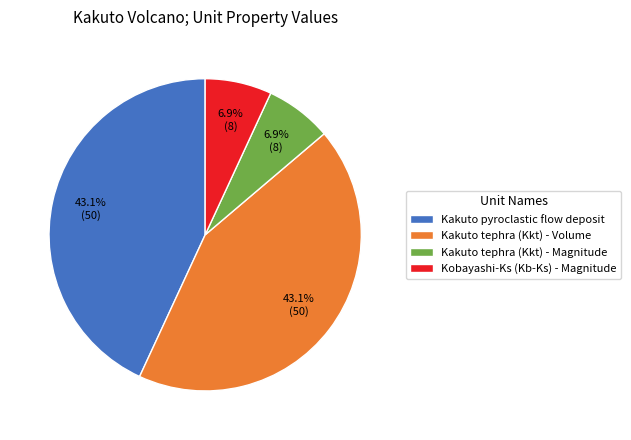

What percentage do Kakuto tephra (Kkt) - Volume and Kakuto pyroclastic flow deposit together represent?

86.2%